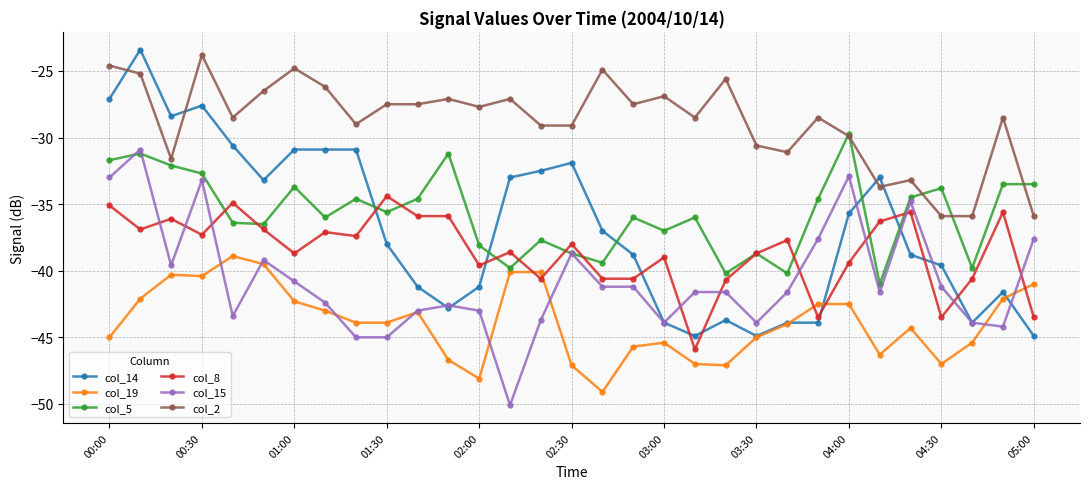

What is the value of the col_19 point at the 30th from the left?

-42.1